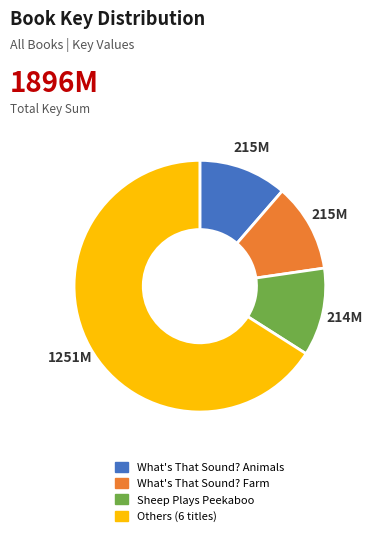

Is there any slice that represents more than half of the pie?

Yes